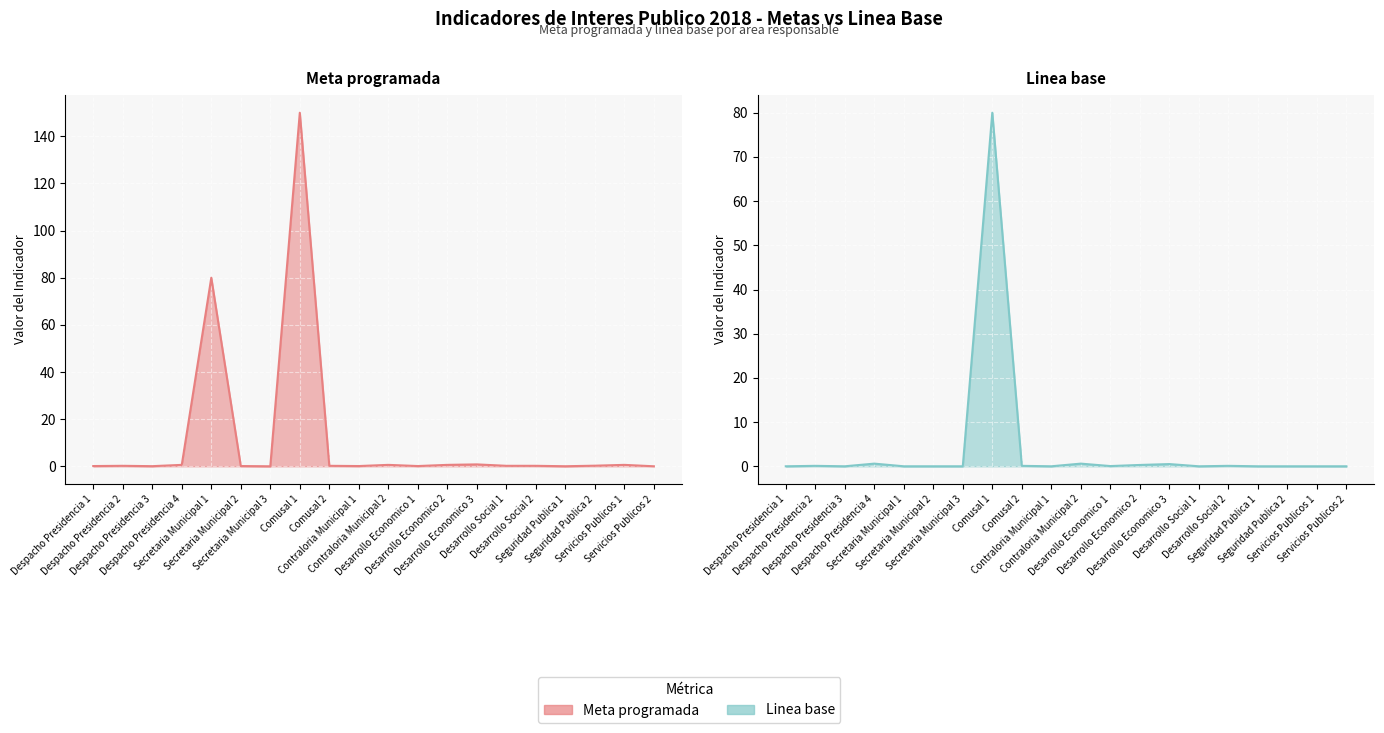

What position from the right is Servicios Publicos 2?

1